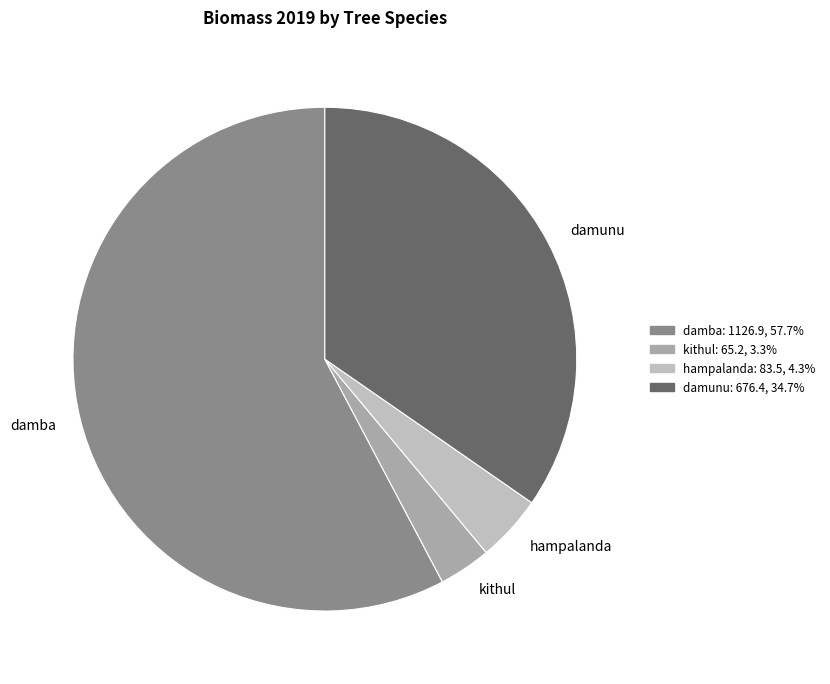

Which category has the smallest portion of the pie?

kithul